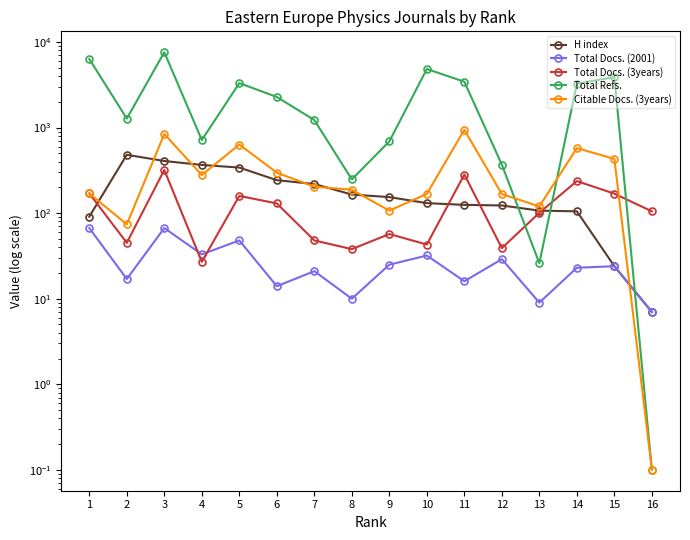

Which series has the largest total across all categories?

Total Refs.